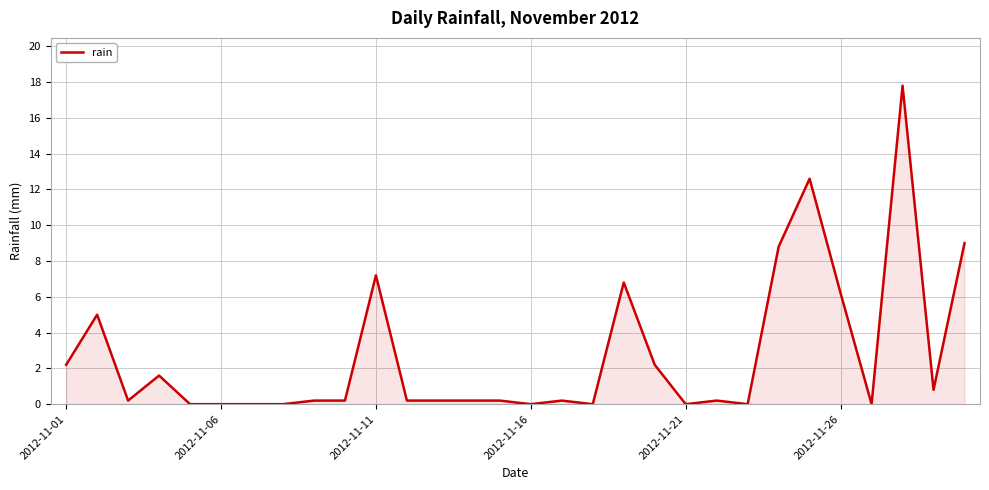

What is the maximum value shown in the chart?

17.8